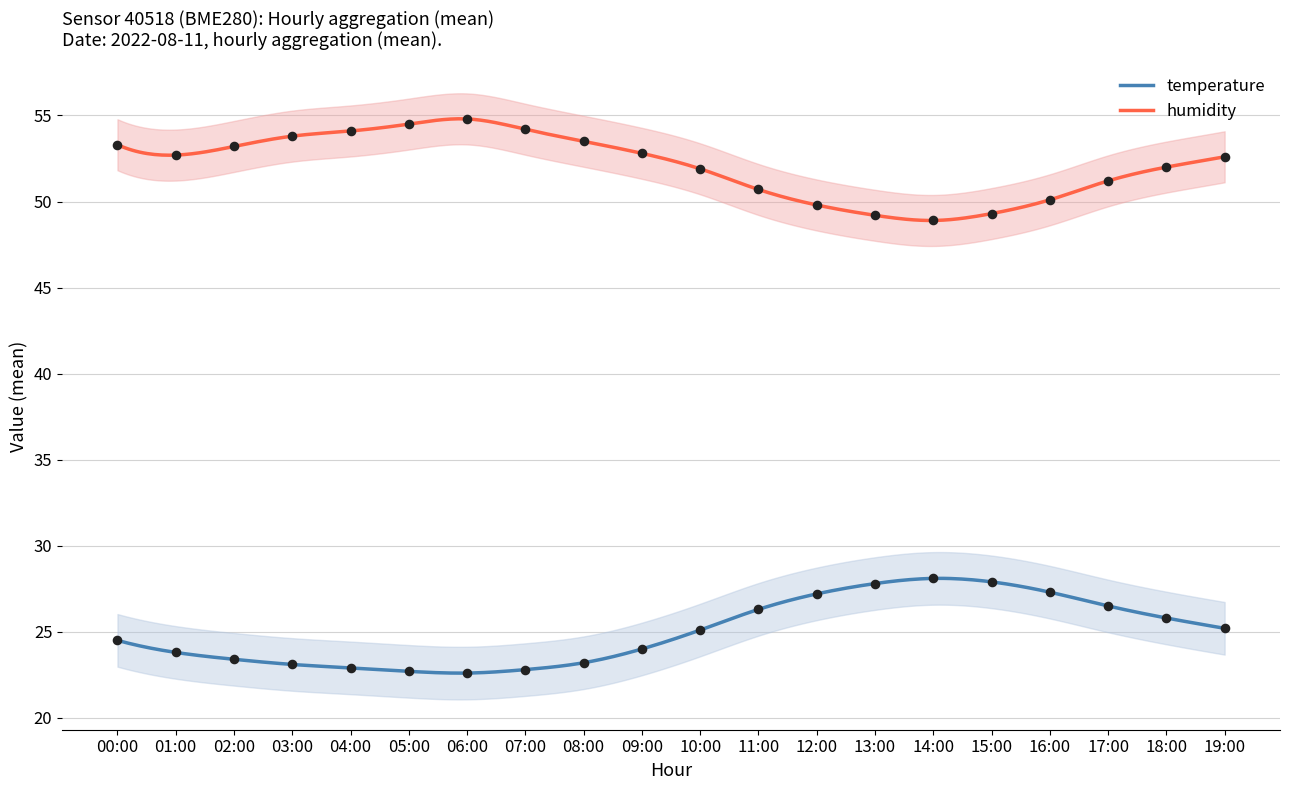

Which series reaches the maximum Y coordinate?

humidity